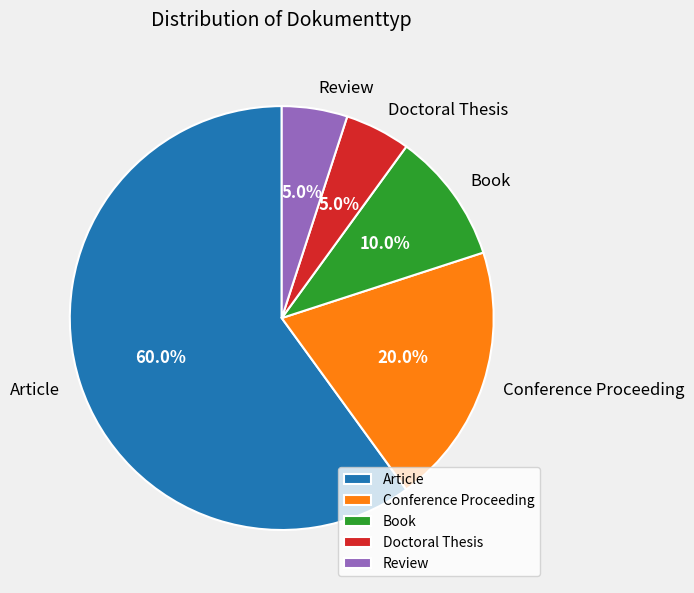

Does any single category account for the majority?

Yes